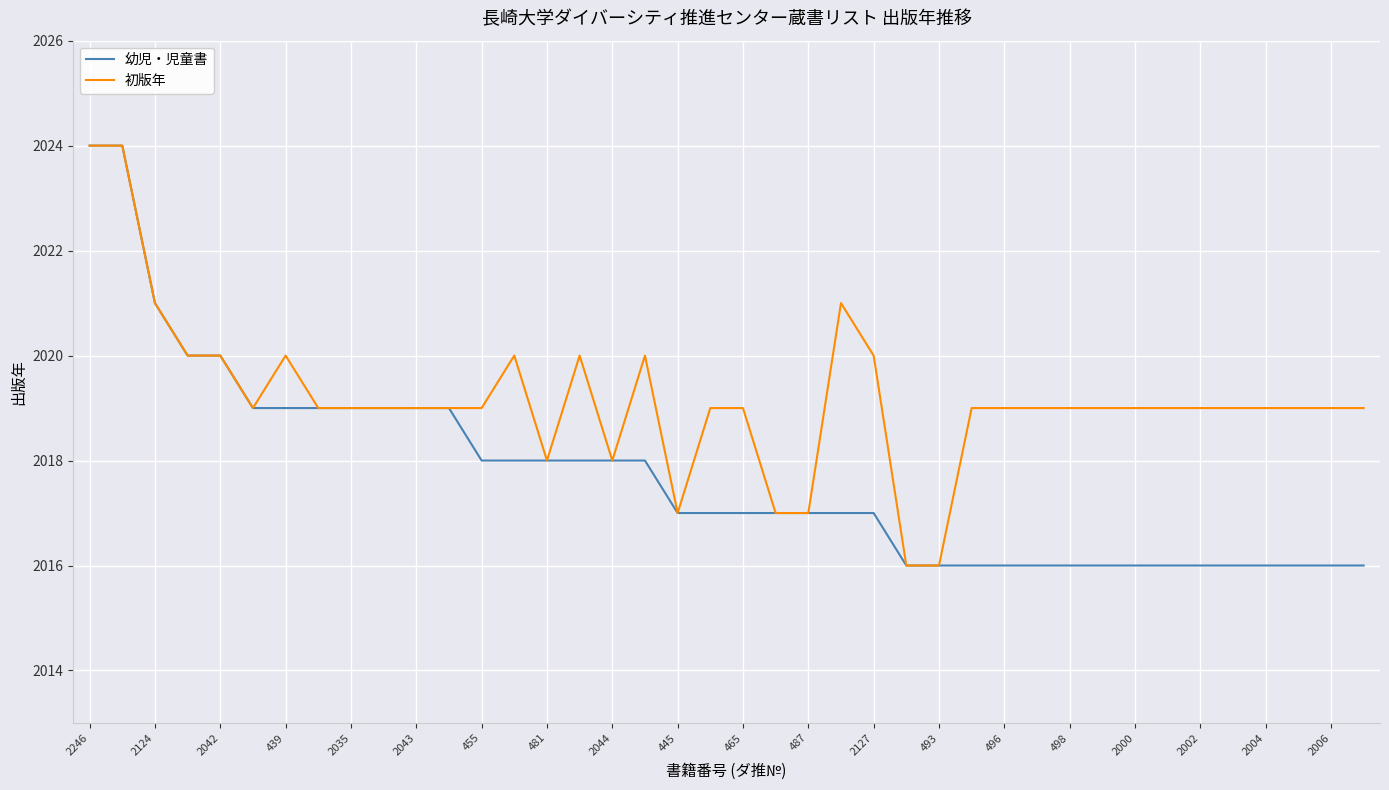

What is the smallest value displayed?

2016